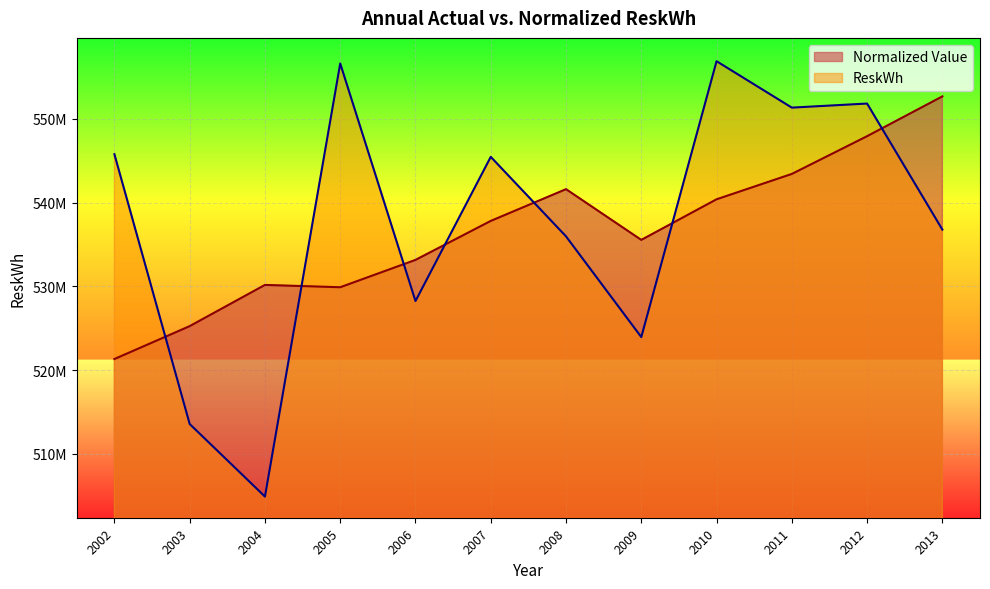

What is the value of the Normalized Value point at the 8th from the left?

535557014.4